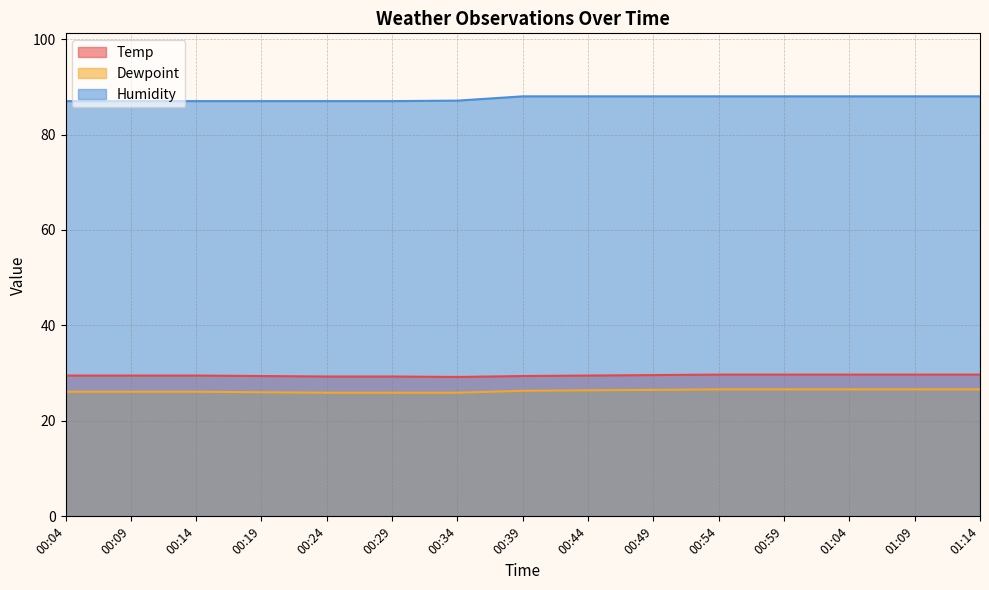

The value of Dewpoint at 00:34 is 25.9. True or false?

True